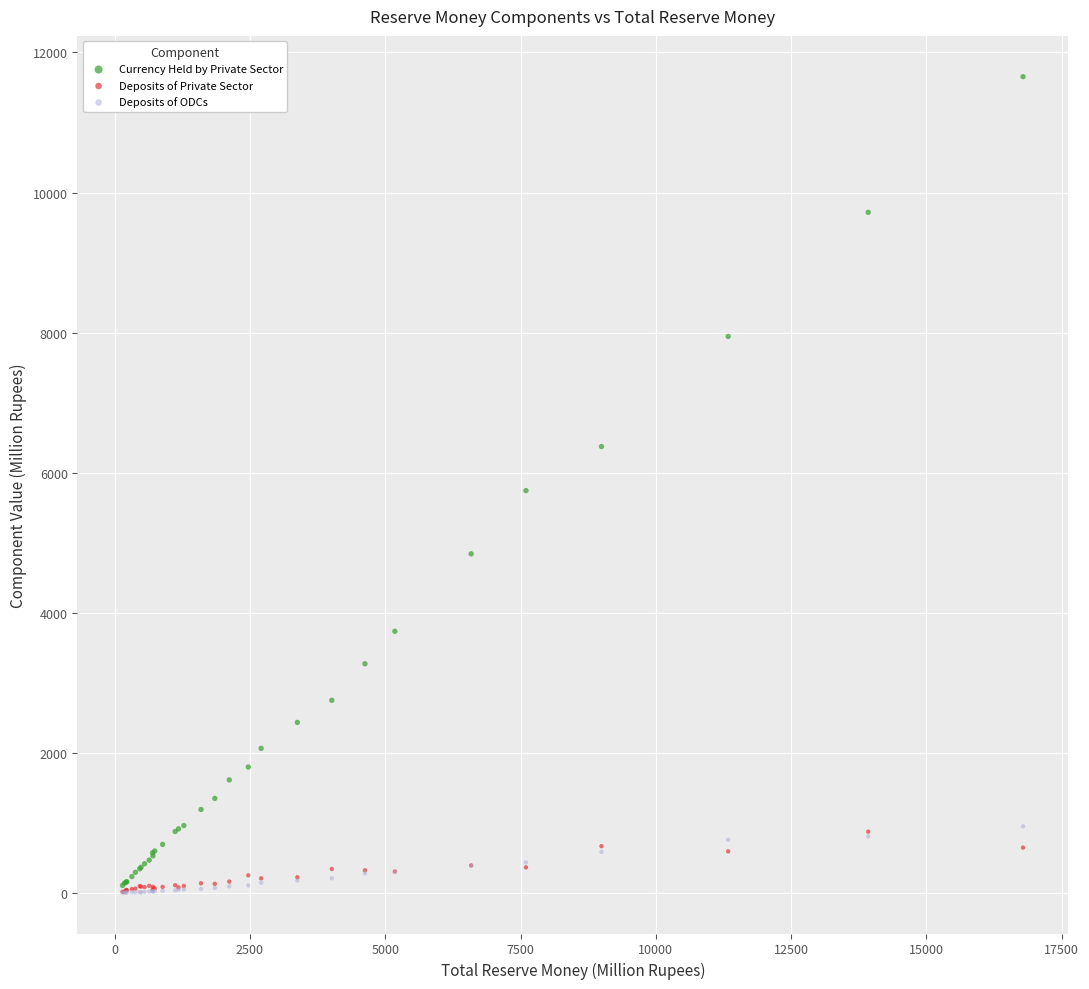

In the Currency Held by Private Sector series, what Y value is closest to 5882?

5746.1